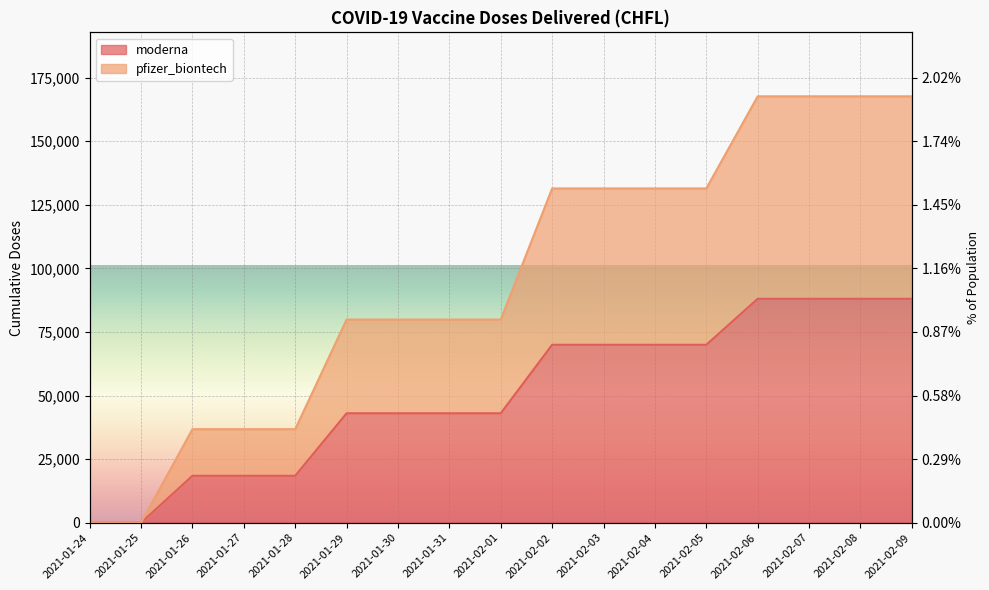

How many values in the moderna series exceed 43036?

8